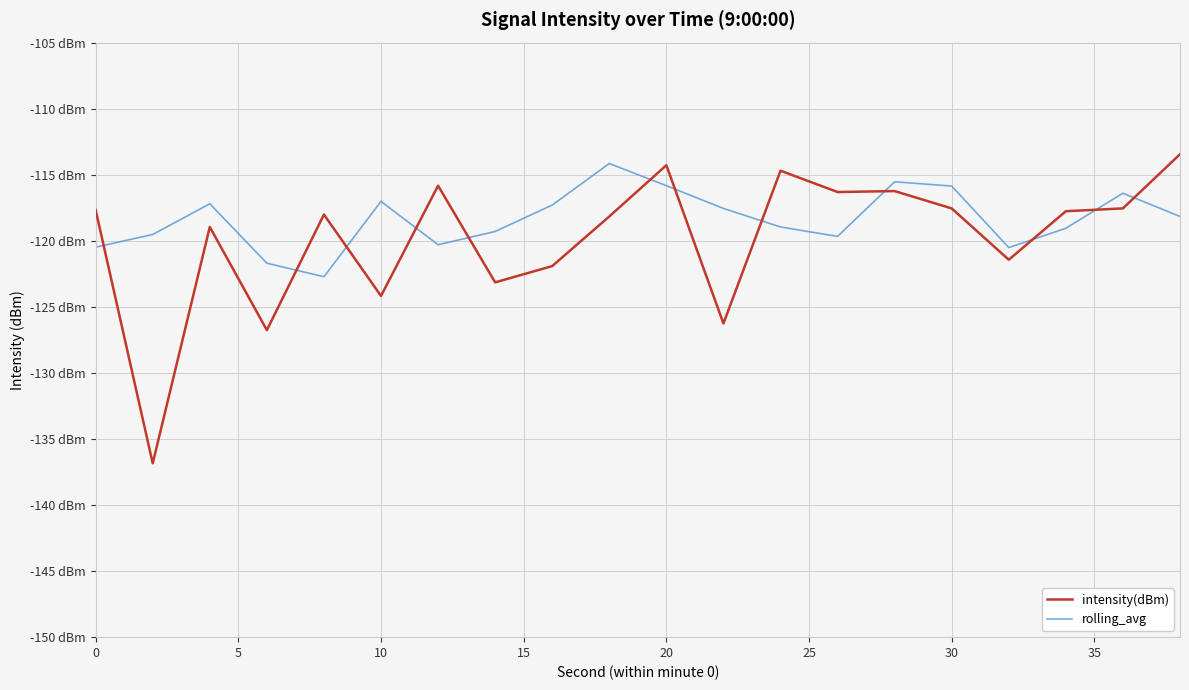

What are all the series names shown in the legend?

intensity(dBm), rolling_avg